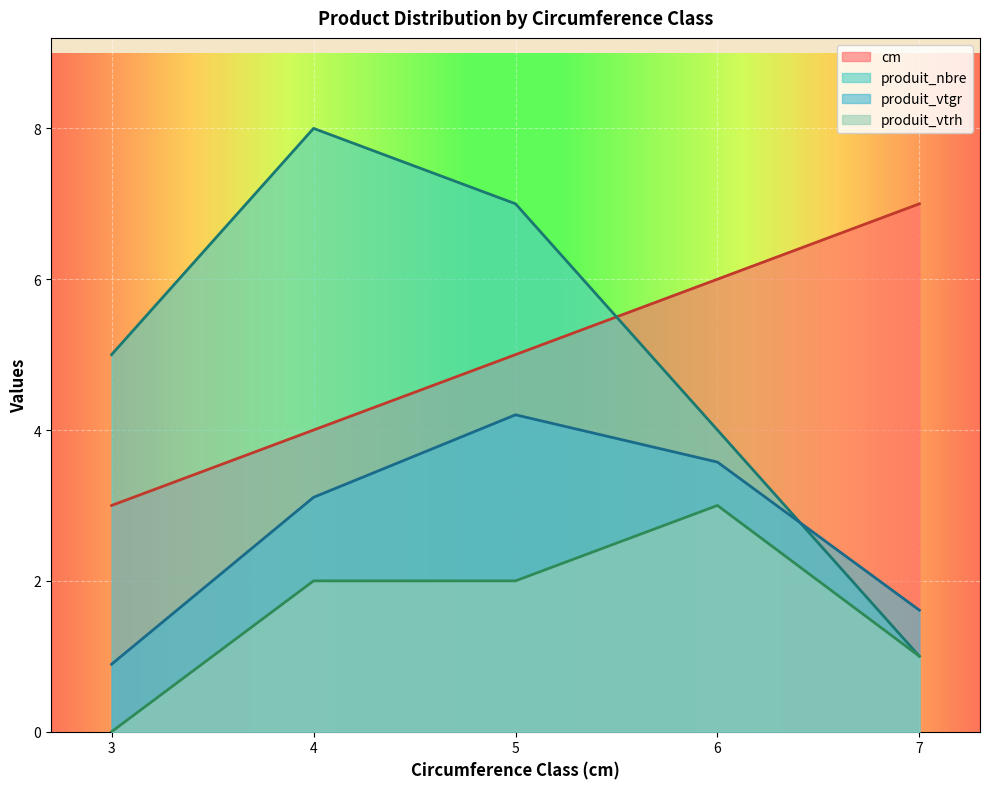

True or false: produit_vtrh and produit_vtgr intersect in this chart.

False